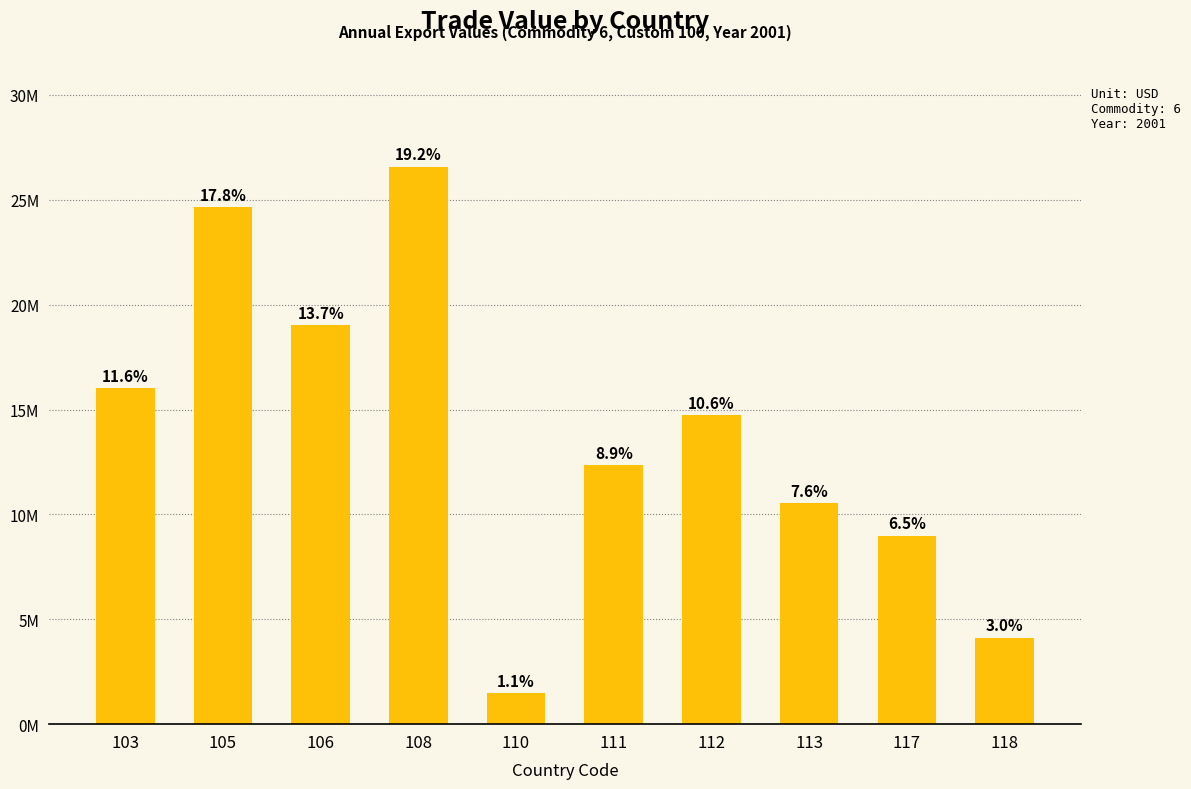

Where does the data first go above 14746270?

103